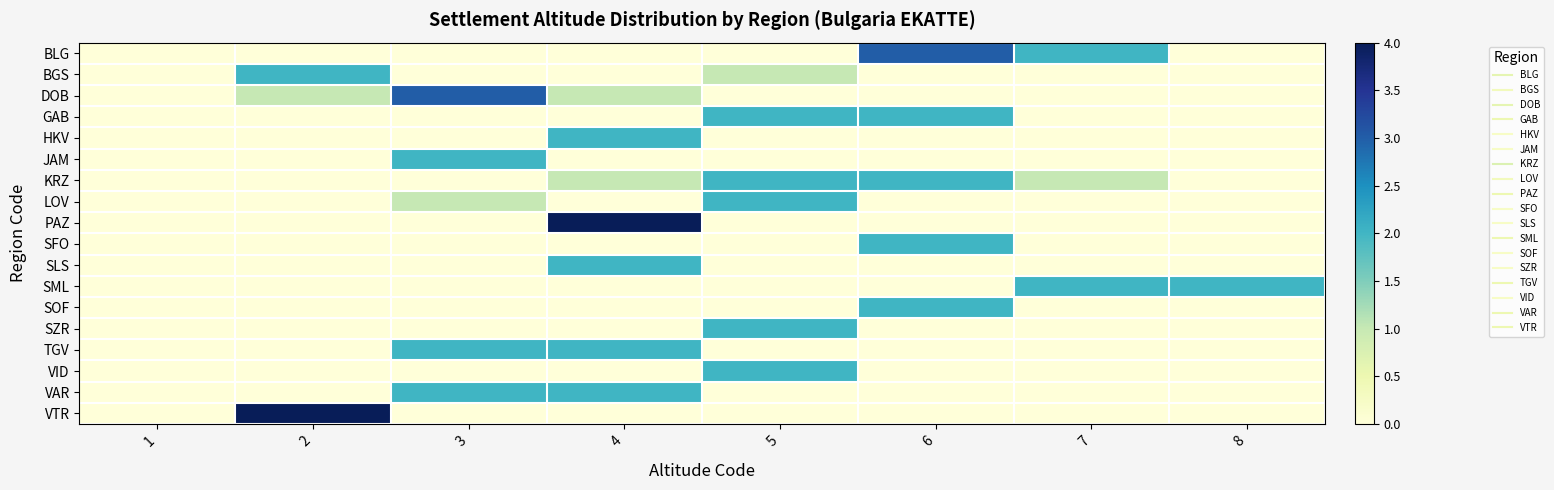

Reading left to right, list all the values displayed in this chart.

BLG: 1=0	2=0	3=0	4=0	5=0	6=3	7=2	8=0
BGS: 1=0	2=2	3=0	4=0	5=1	6=0	7=0	8=0
DOB: 1=0	2=1	3=3	4=1	5=0	6=0	7=0	8=0
GAB: 1=0	2=0	3=0	4=0	5=2	6=2	7=0	8=0
HKV: 1=0	2=0	3=0	4=2	5=0	6=0	7=0	8=0
JAM: 1=0	2=0	3=2	4=0	5=0	6=0	7=0	8=0
KRZ: 1=0	2=0	3=0	4=1	5=2	6=2	7=1	8=0
LOV: 1=0	2=0	3=1	4=0	5=2	6=0	7=0	8=0
PAZ: 1=0	2=0	3=0	4=4	5=0	6=0	7=0	8=0
SFO: 1=0	2=0	3=0	4=0	5=0	6=2	7=0	8=0
SLS: 1=0	2=0	3=0	4=2	5=0	6=0	7=0	8=0
SML: 1=0	2=0	3=0	4=0	5=0	6=0	7=2	8=2
SOF: 1=0	2=0	3=0	4=0	5=0	6=2	7=0	8=0
SZR: 1=0	2=0	3=0	4=0	5=2	6=0	7=0	8=0
TGV: 1=0	2=0	3=2	4=2	5=0	6=0	7=0	8=0
VID: 1=0	2=0	3=0	4=0	5=2	6=0	7=0	8=0
VAR: 1=0	2=0	3=2	4=2	5=0	6=0	7=0	8=0
VTR: 1=0	2=4	3=0	4=0	5=0	6=0	7=0	8=0